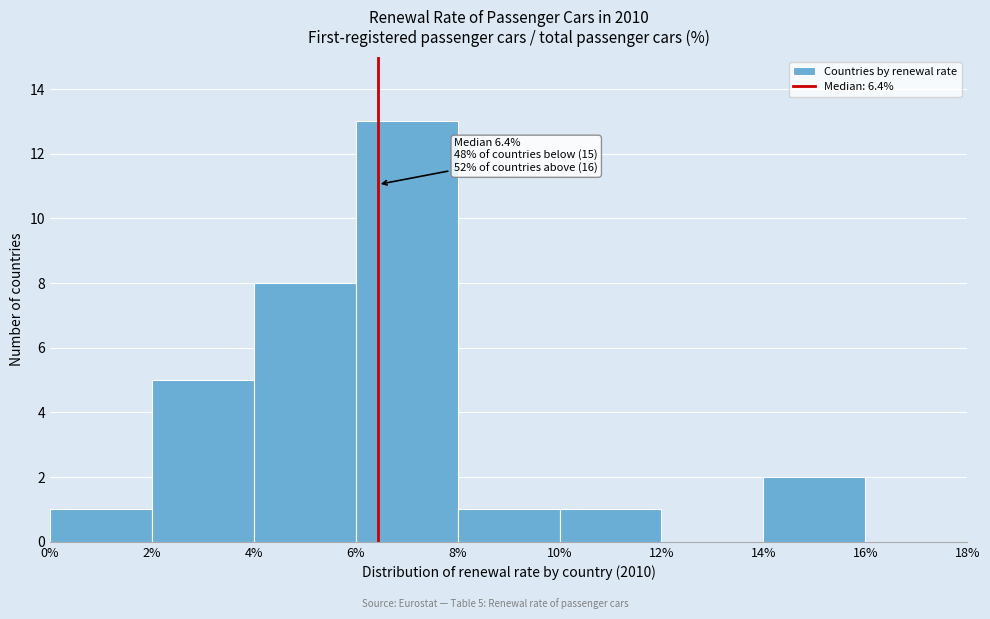

Which range on the x-axis has the tallest bar?

6% to 8%